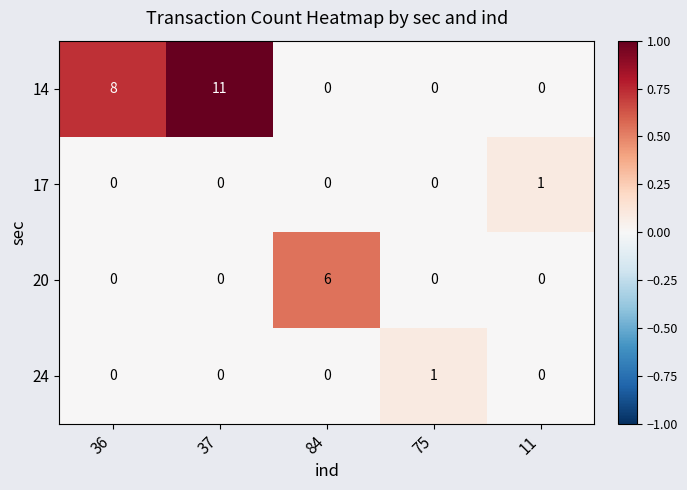

Reading right to left, what are all the values shown in this chart?

14: 0	0	0	11	8
17: 1	0	0	0	0
20: 0	0	6	0	0
24: 0	1	0	0	0